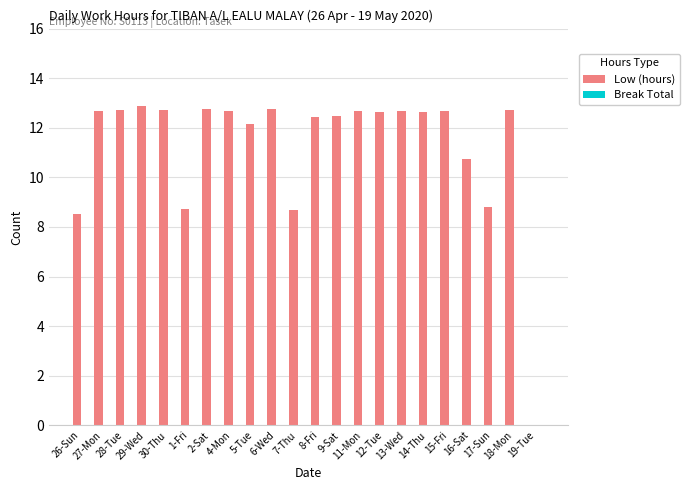

What is the sum of all values?

247.7